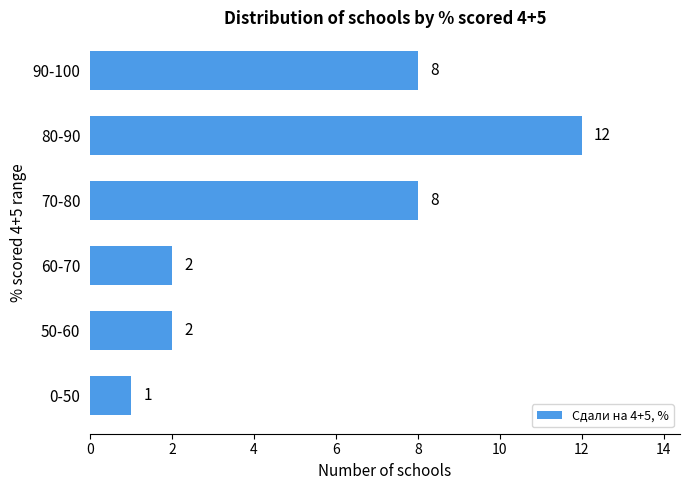

Reading top to bottom, list all the values displayed in this chart.

8	12	8	2	2	1